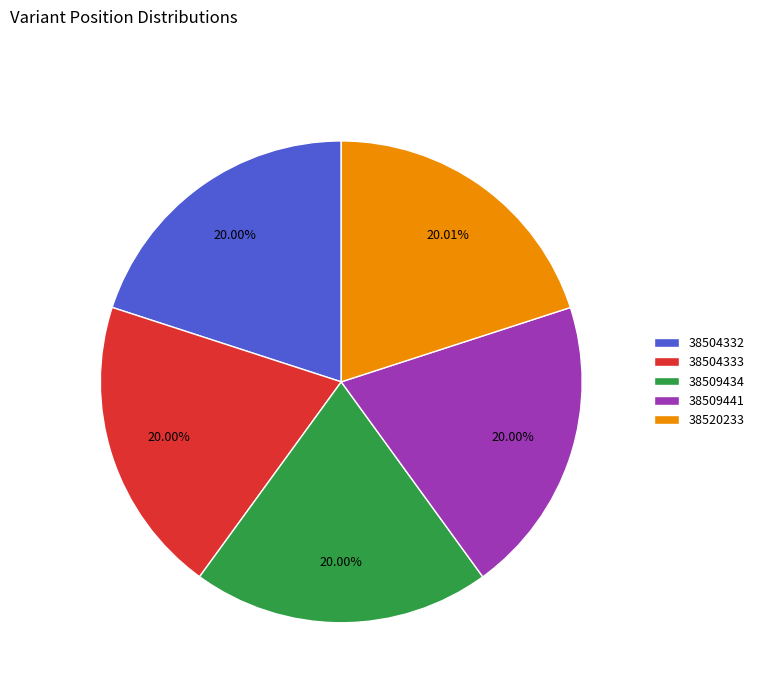

Is the sum of 38509441 and 38504332 greater than half?

No